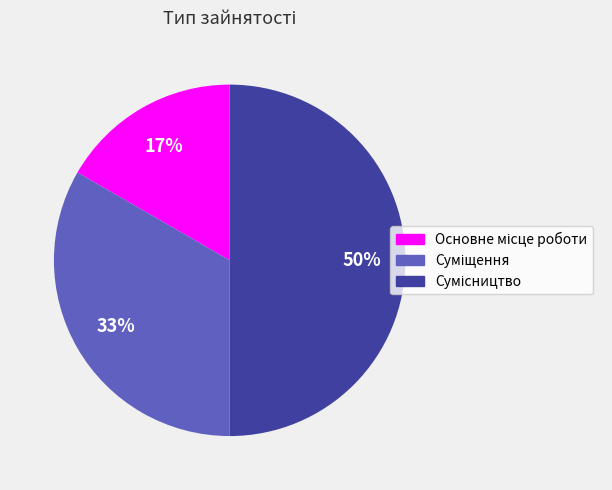

To the nearest percent, what is the difference between the largest and smallest slice percentages?

33%